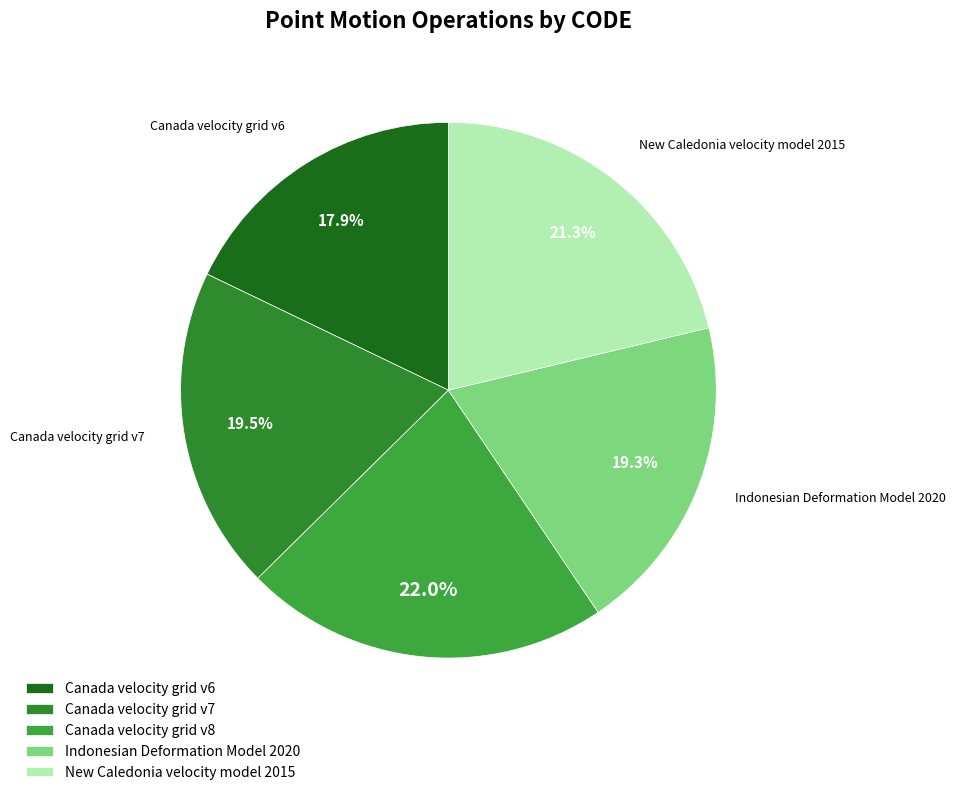

How many slices are in this pie chart?

5